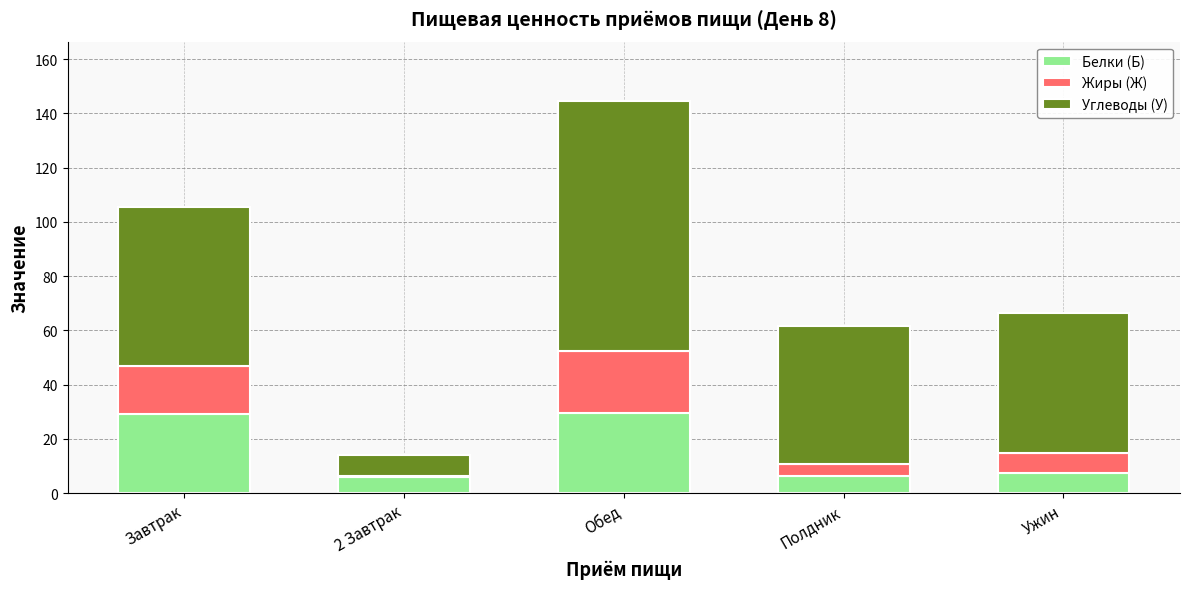

What is the sum of all Белки (Б) values?

78.3